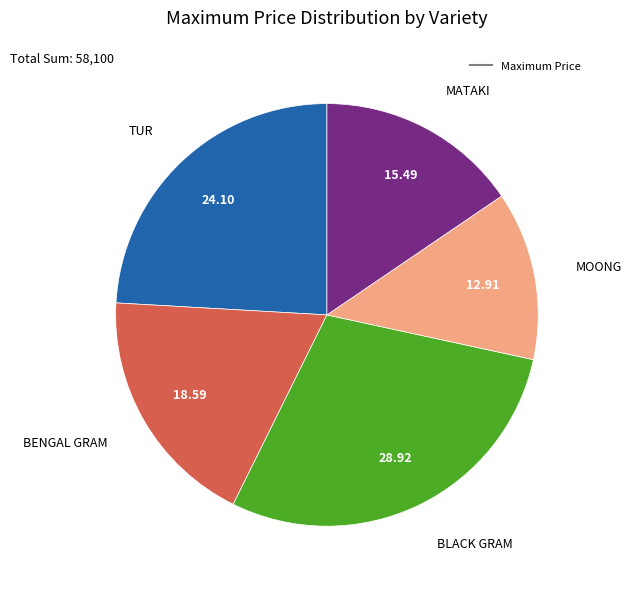

Is there any slice that represents more than half of the pie?

No